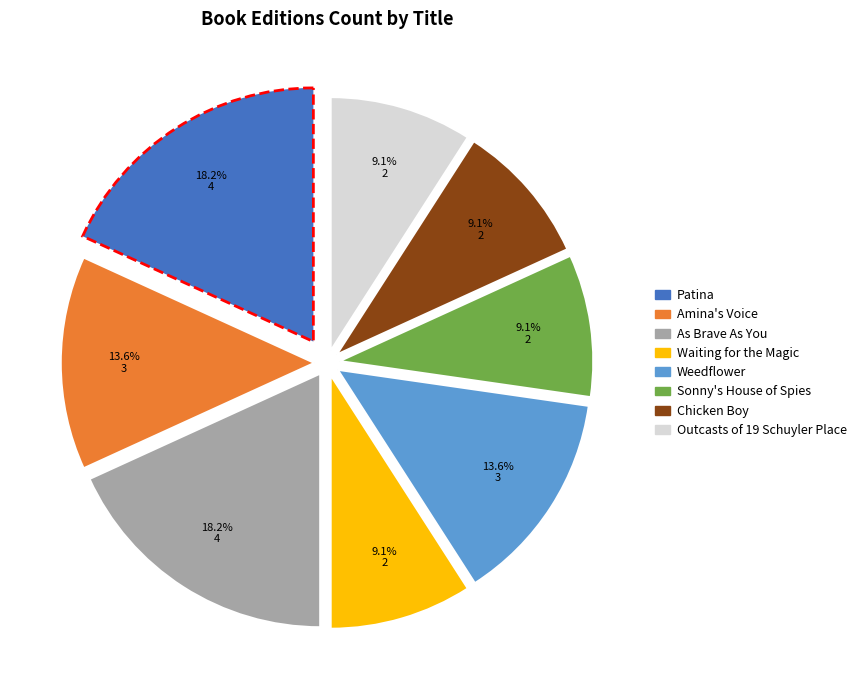

Combined, what portion of the pie is Outcasts of 19 Schuyler Place and Patina?

27.3%